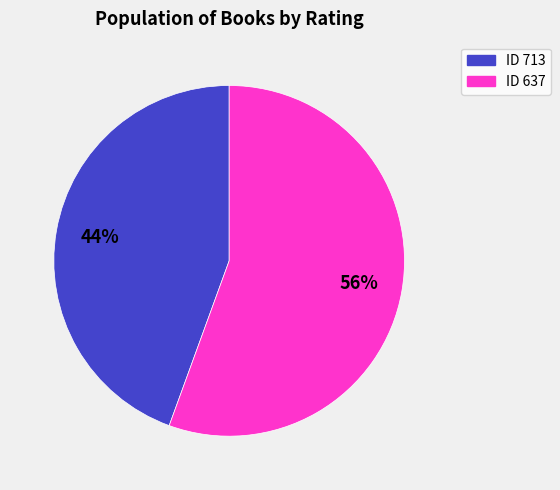

Is there a majority slice in this chart?

Yes